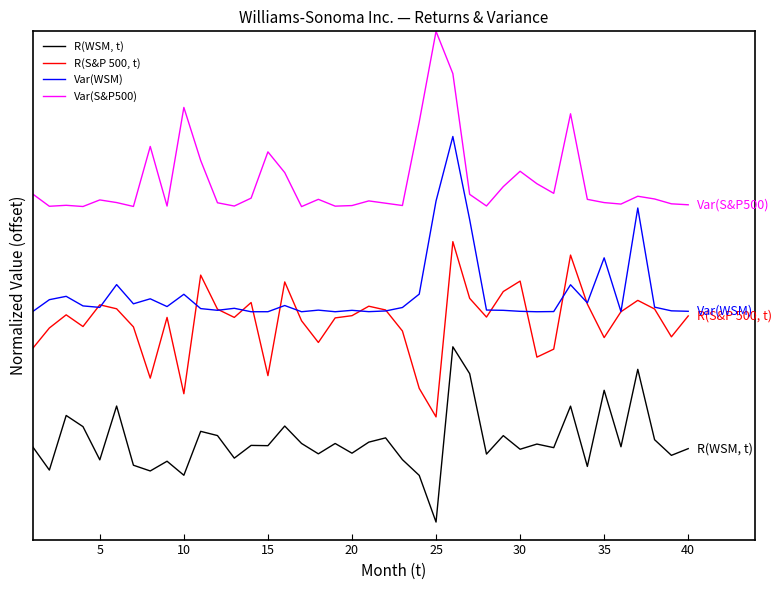

Does the chart have visible grid lines?

No